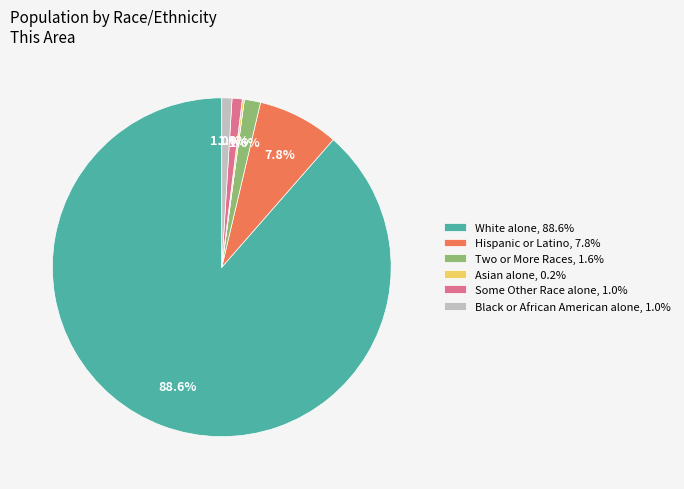

Is there a majority slice in this chart?

Yes